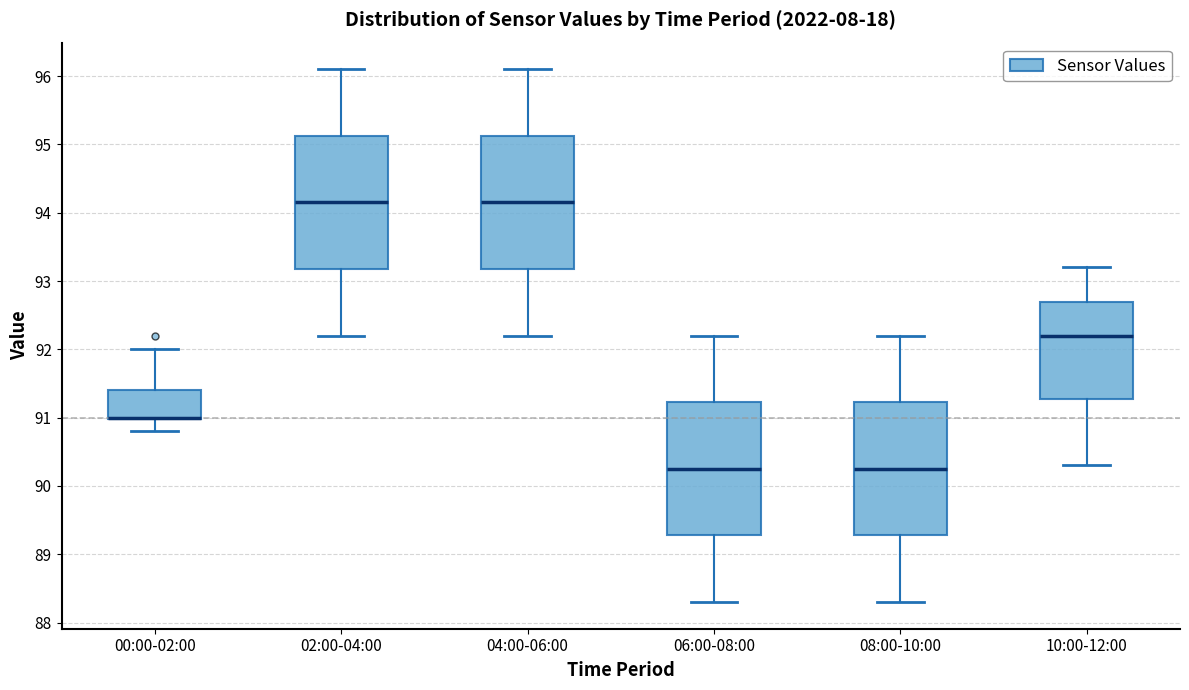

Reading left to right, transcribe this box plot: for each box, give where its median line is, the range the box spans, and where its two whiskers end, as read against the y-axis. The values are not printed on the chart, so give them approximately, as read against the axis.

00:00-02:00: median 91.0 (drawn on the box's lower edge), box 91.0 to 91.4, whiskers 90.8 to 92.0
02:00-04:00: median 94.2, box 93.2 to 95.1, whiskers 92.2 to 96.1
04:00-06:00: median 94.2, box 93.2 to 95.1, whiskers 92.2 to 96.1
06:00-08:00: median 90.3, box 89.3 to 91.2, whiskers 88.3 to 92.2
08:00-10:00: median 90.3, box 89.3 to 91.2, whiskers 88.3 to 92.2
10:00-12:00: median 92.2, box 91.3 to 92.7, whiskers 90.3 to 93.2